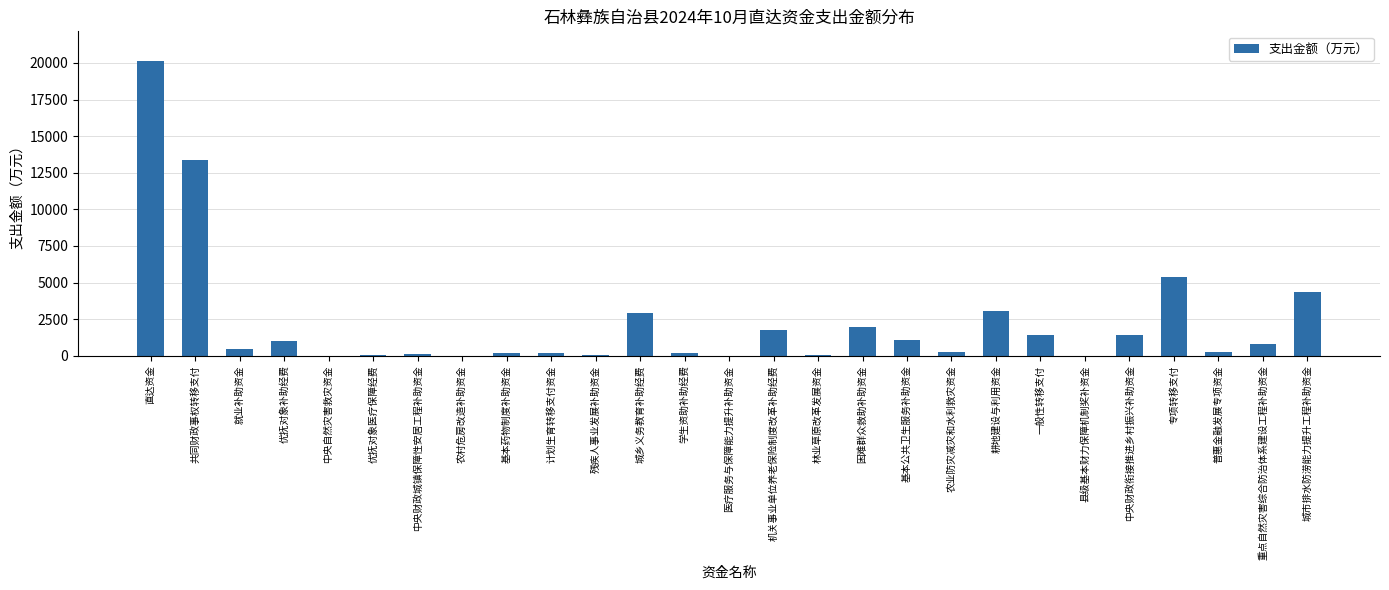

What is the sum of the values at 困难群众救助补助资金 and 重点自然灾害综合防治体系建设工程补助资金?

2771.5